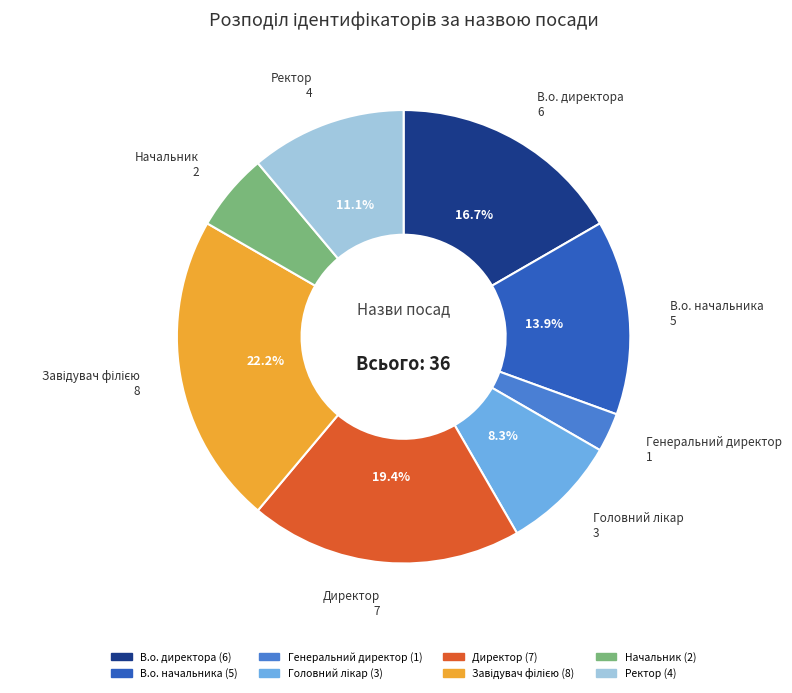

Approximately how many times larger is the value at Директор compared to В.о. директора?

1.2